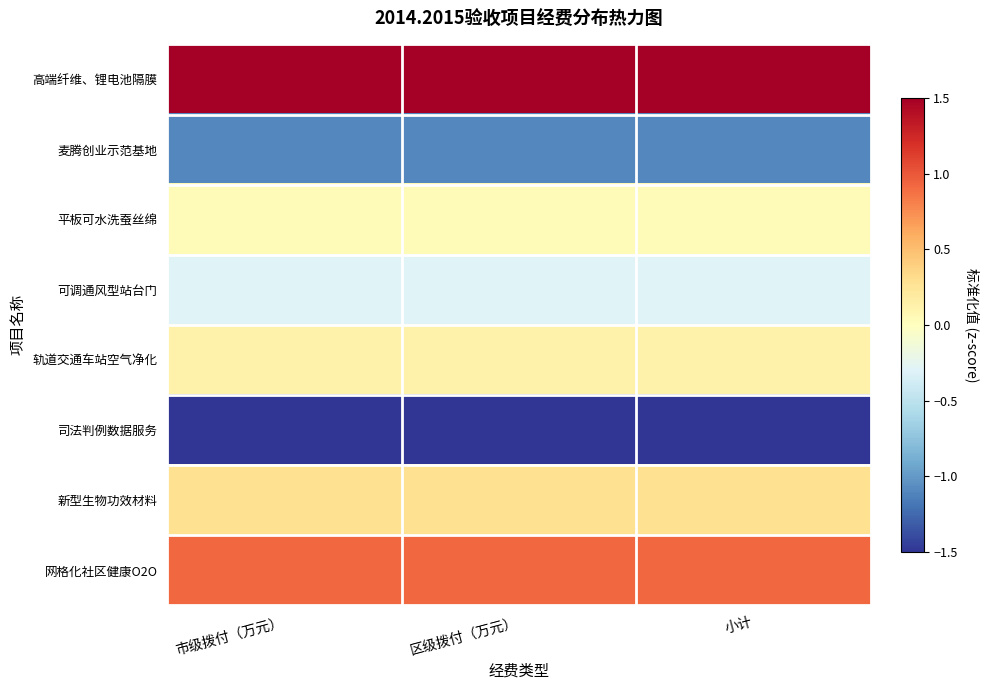

Between 市级拨付（万元） and 小计, which series saw the biggest shift?

高端纤维、锂电池隔膜